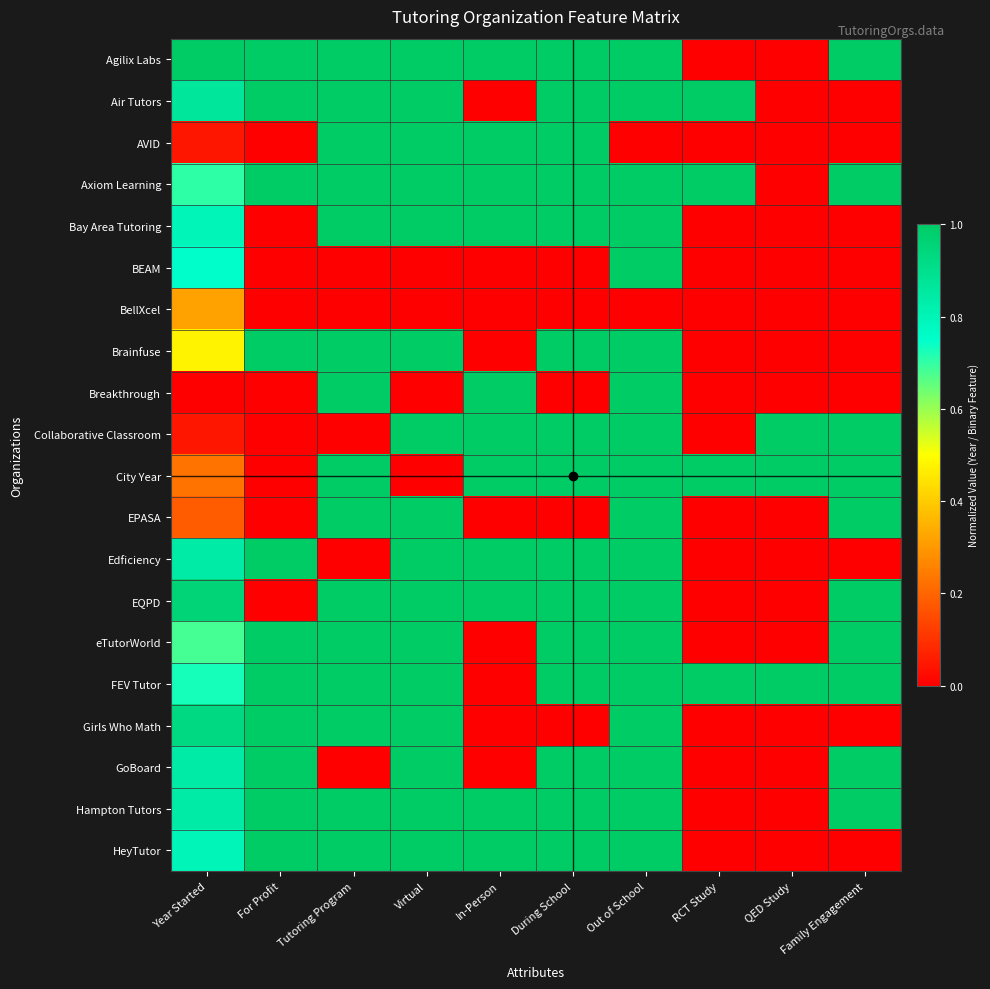

Reading left to right, list all the values displayed in this chart.

Agilix Labs: Year Started=1.0	For Profit=1.0	Tutoring Program=1.0	Virtual=1.0	In-Person=1.0	During School=1.0	Out of School=1.0	RCT Study=0.0	QED Study=0.0	Family Engagement=1.0
Air Tutors: Year Started=0.9	For Profit=1.0	Tutoring Program=1.0	Virtual=1.0	In-Person=0.0	During School=1.0	Out of School=1.0	RCT Study=1.0	QED Study=0.0	Family Engagement=0.0
AVID: Year Started=0.0	For Profit=0.0	Tutoring Program=1.0	Virtual=1.0	In-Person=1.0	During School=1.0	Out of School=0.0	RCT Study=0.0	QED Study=0.0	Family Engagement=0.0
Axiom Learning: Year Started=0.7	For Profit=1.0	Tutoring Program=1.0	Virtual=1.0	In-Person=1.0	During School=1.0	Out of School=1.0	RCT Study=1.0	QED Study=0.0	Family Engagement=1.0
Bay Area Tutoring: Year Started=0.8	For Profit=0.0	Tutoring Program=1.0	Virtual=1.0	In-Person=1.0	During School=1.0	Out of School=1.0	RCT Study=0.0	QED Study=0.0	Family Engagement=0.0
BEAM: Year Started=0.8	For Profit=0.0	Tutoring Program=0.0	Virtual=0.0	In-Person=0.0	During School=0.0	Out of School=1.0	RCT Study=0.0	QED Study=0.0	Family Engagement=0.0
BellXcel: Year Started=0.3	For Profit=0.0	Tutoring Program=0.0	Virtual=0.0	In-Person=0.0	During School=0.0	Out of School=0.0	RCT Study=0.0	QED Study=0.0	Family Engagement=0.0
Brainfuse: Year Started=0.5	For Profit=1.0	Tutoring Program=1.0	Virtual=1.0	In-Person=0.0	During School=1.0	Out of School=1.0	RCT Study=0.0	QED Study=0.0	Family Engagement=0.0
Breakthrough: Year Started=0.0	For Profit=0.0	Tutoring Program=1.0	Virtual=0.0	In-Person=1.0	During School=0.0	Out of School=1.0	RCT Study=0.0	QED Study=0.0	Family Engagement=0.0
Collaborative Classroom: Year Started=0.0	For Profit=0.0	Tutoring Program=0.0	Virtual=1.0	In-Person=1.0	During School=1.0	Out of School=1.0	RCT Study=0.0	QED Study=1.0	Family Engagement=1.0
City Year: Year Started=0.2	For Profit=0.0	Tutoring Program=1.0	Virtual=0.0	In-Person=1.0	During School=1.0	Out of School=1.0	RCT Study=1.0	QED Study=1.0	Family Engagement=1.0
EPASA: Year Started=0.2	For Profit=0.0	Tutoring Program=1.0	Virtual=1.0	In-Person=0.0	During School=0.0	Out of School=1.0	RCT Study=0.0	QED Study=0.0	Family Engagement=1.0
Edficiency: Year Started=0.8	For Profit=1.0	Tutoring Program=0.0	Virtual=1.0	In-Person=1.0	During School=1.0	Out of School=1.0	RCT Study=0.0	QED Study=0.0	Family Engagement=0.0
EQPD: Year Started=1.0	For Profit=0.0	Tutoring Program=1.0	Virtual=1.0	In-Person=1.0	During School=1.0	Out of School=1.0	RCT Study=0.0	QED Study=0.0	Family Engagement=1.0
eTutorWorld: Year Started=0.7	For Profit=1.0	Tutoring Program=1.0	Virtual=1.0	In-Person=0.0	During School=1.0	Out of School=1.0	RCT Study=0.0	QED Study=0.0	Family Engagement=1.0
FEV Tutor: Year Started=0.7	For Profit=1.0	Tutoring Program=1.0	Virtual=1.0	In-Person=0.0	During School=1.0	Out of School=1.0	RCT Study=1.0	QED Study=1.0	Family Engagement=1.0
Girls Who Math: Year Started=0.9	For Profit=1.0	Tutoring Program=1.0	Virtual=1.0	In-Person=0.0	During School=0.0	Out of School=1.0	RCT Study=0.0	QED Study=0.0	Family Engagement=0.0
GoBoard: Year Started=0.8	For Profit=1.0	Tutoring Program=0.0	Virtual=1.0	In-Person=0.0	During School=1.0	Out of School=1.0	RCT Study=0.0	QED Study=0.0	Family Engagement=1.0
Hampton Tutors: Year Started=0.8	For Profit=1.0	Tutoring Program=1.0	Virtual=1.0	In-Person=1.0	During School=1.0	Out of School=1.0	RCT Study=0.0	QED Study=0.0	Family Engagement=1.0
HeyTutor: Year Started=0.8	For Profit=1.0	Tutoring Program=1.0	Virtual=1.0	In-Person=1.0	During School=1.0	Out of School=1.0	RCT Study=0.0	QED Study=0.0	Family Engagement=0.0